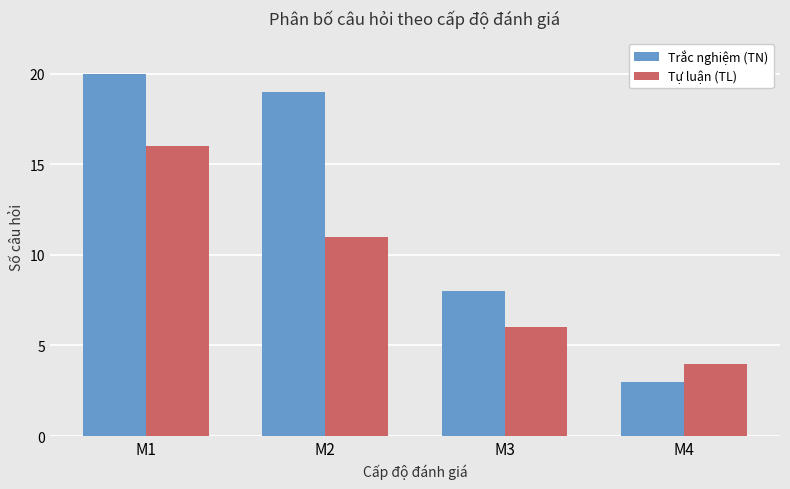

The Tự luận (TL) series shows 19 at M2. True or false?

False